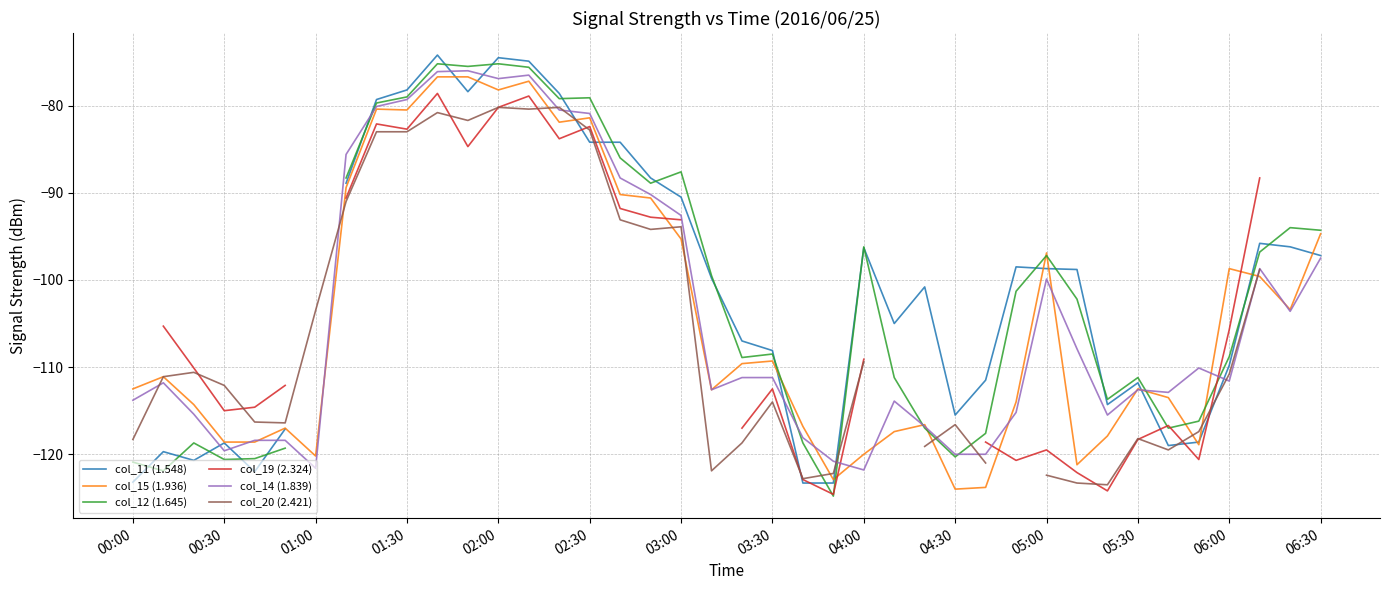

How many values in the col_19 (2.324) series are below -116?

12